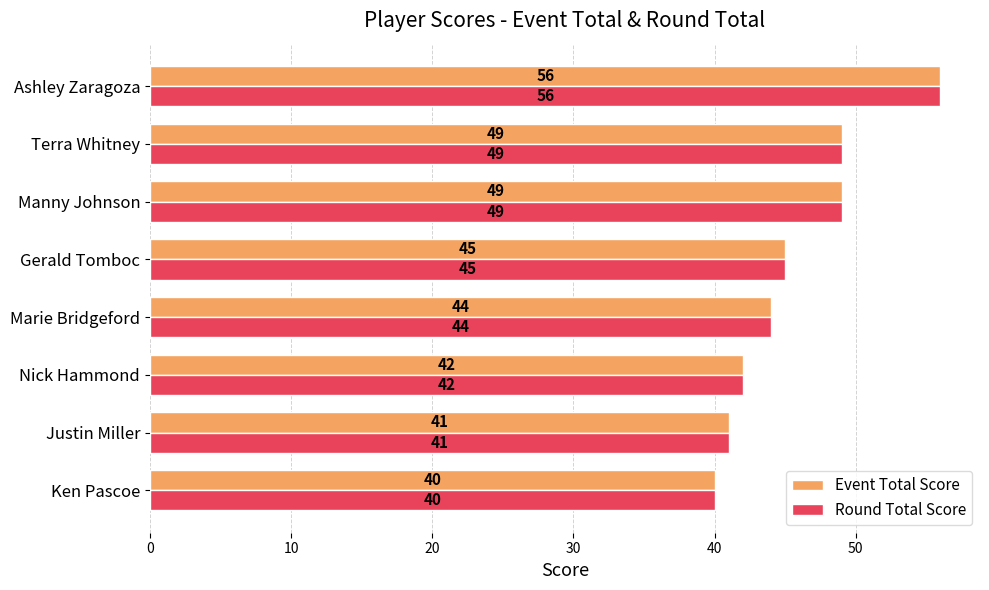

Count the number of categories in the chart.

8